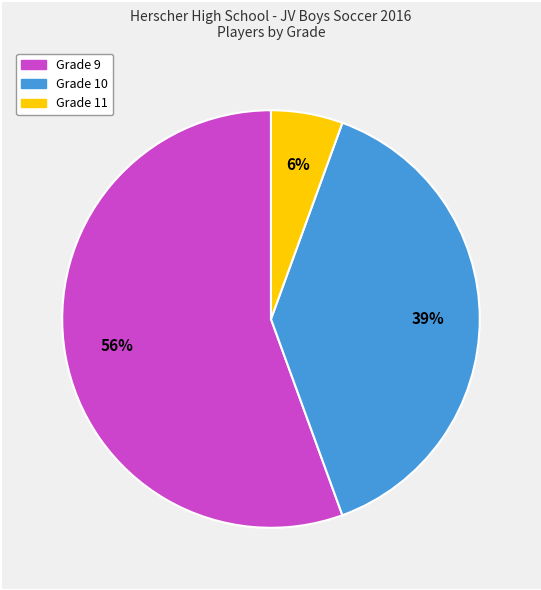

To the nearest percent, what portion does Grade 10 represent?

39%